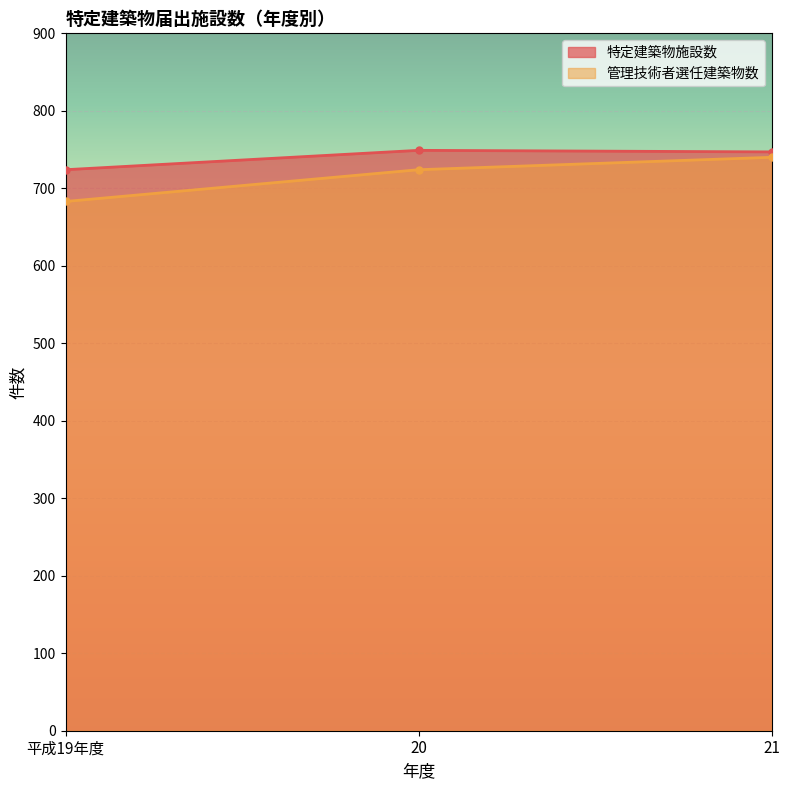

Rank the series at 20 from highest to lowest value.

特定建築物施設数, 管理技術者選任建築物数